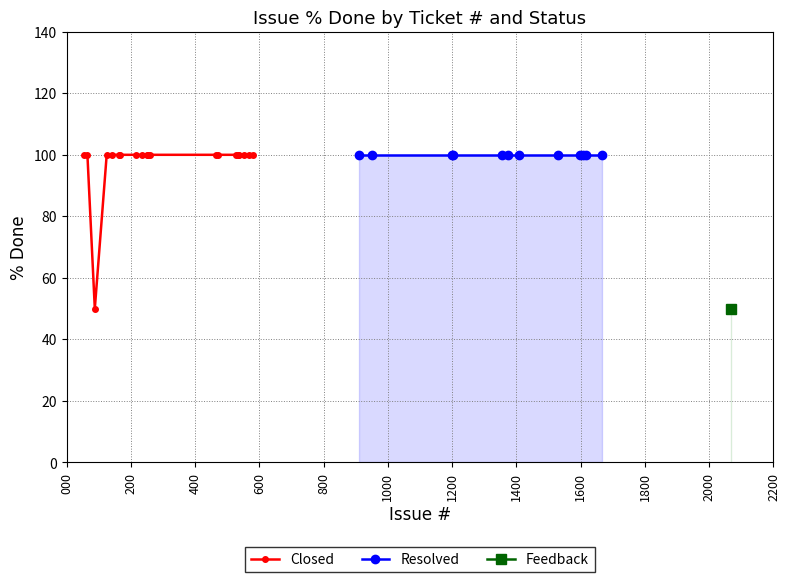

What is the maximum value for Closed?

100